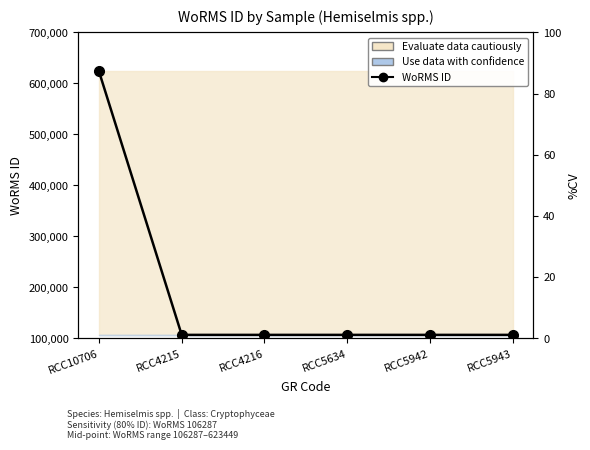

Does the chart have visible grid lines?

No